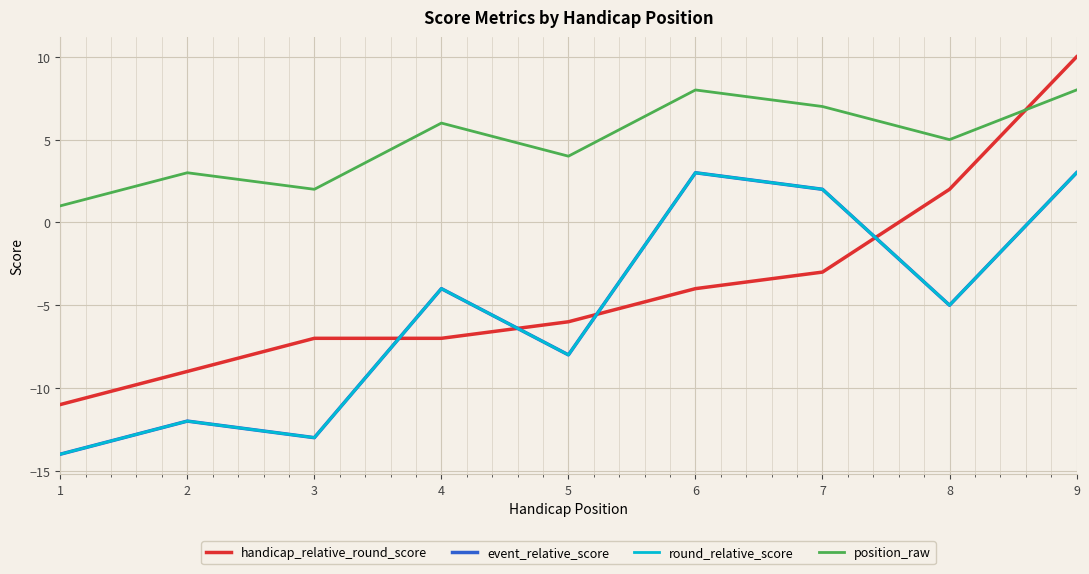

Is the value of position_raw at 6 greater than the value of handicap_relative_round_score at 9?

No